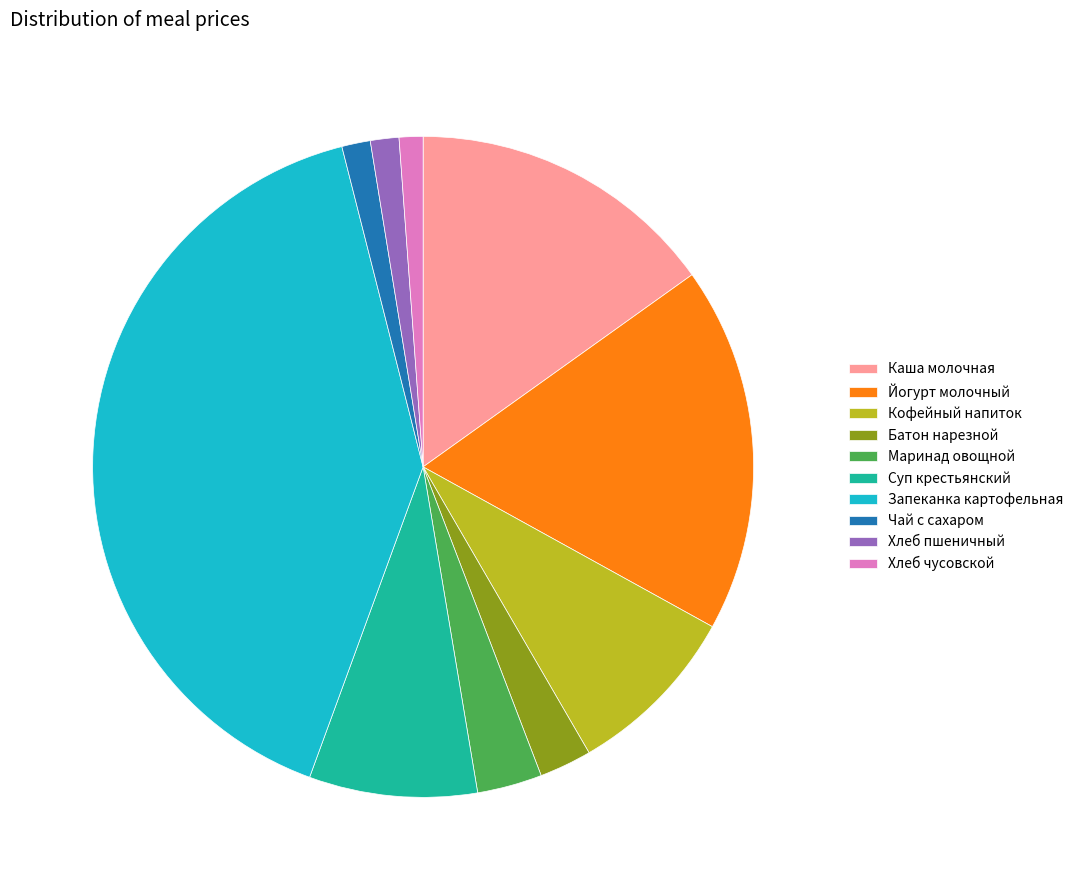

Which slice is the largest?

Запеканка картофельная